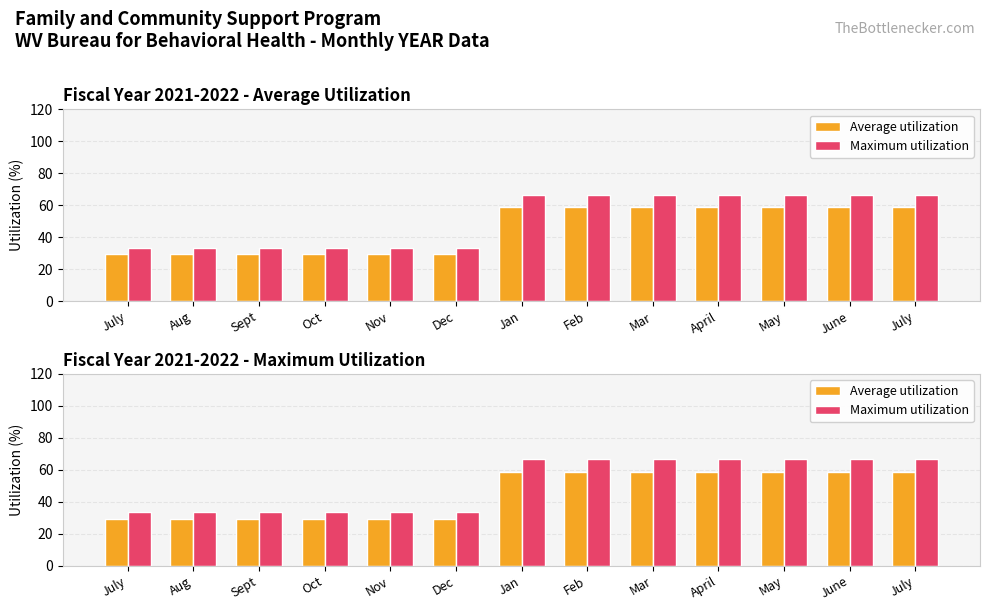

Where does the Maximum utilization series first go above 66?

Jan